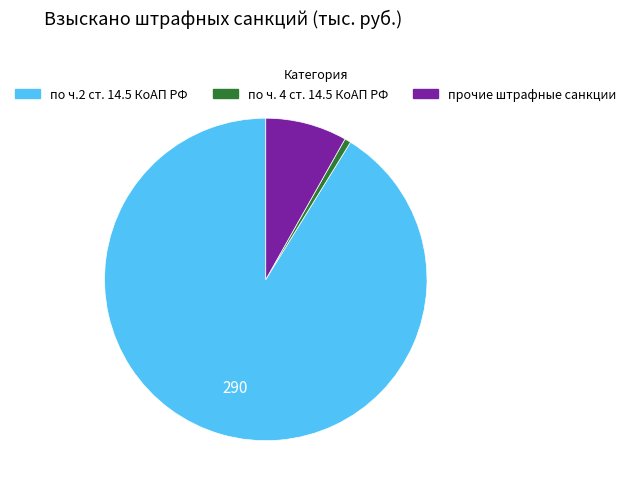

True or false: по ч. 4 ст. 14.5 КоАП РФ accounts for 9% of the total.

False